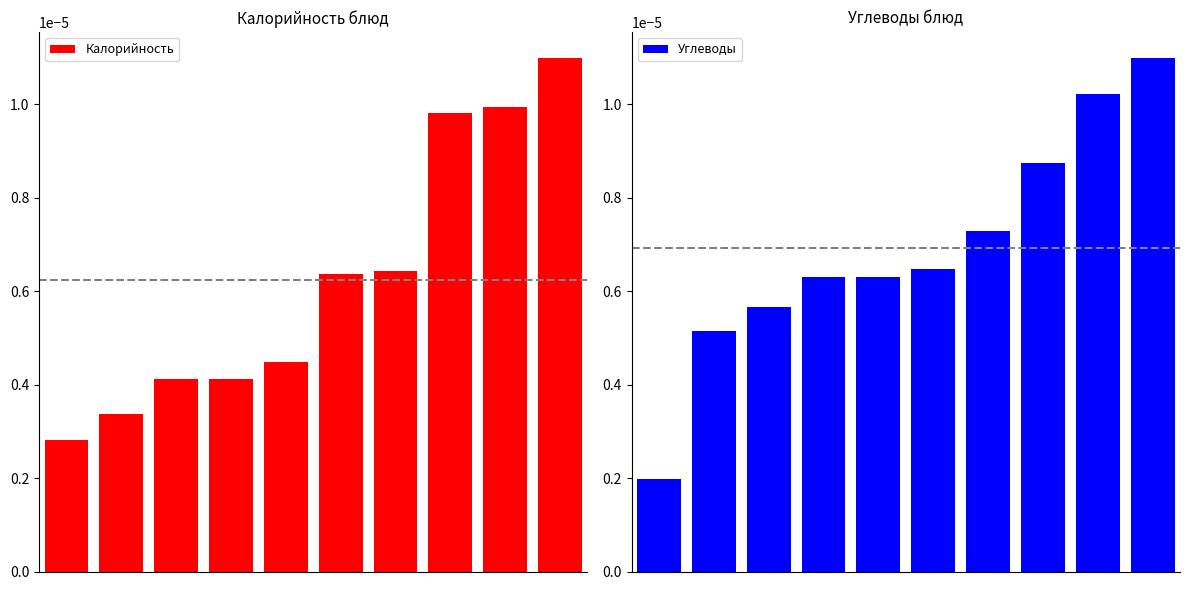

How many Калорийность values are between 0 and 1?

10